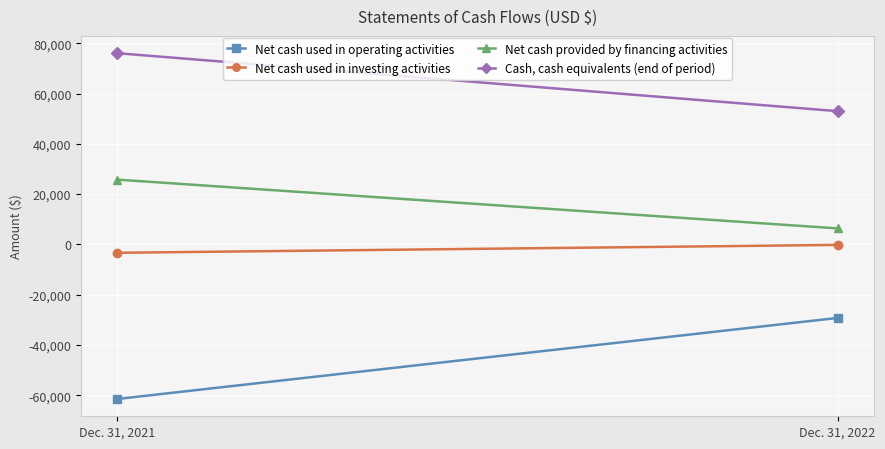

How many lines are shown in the chart?

4